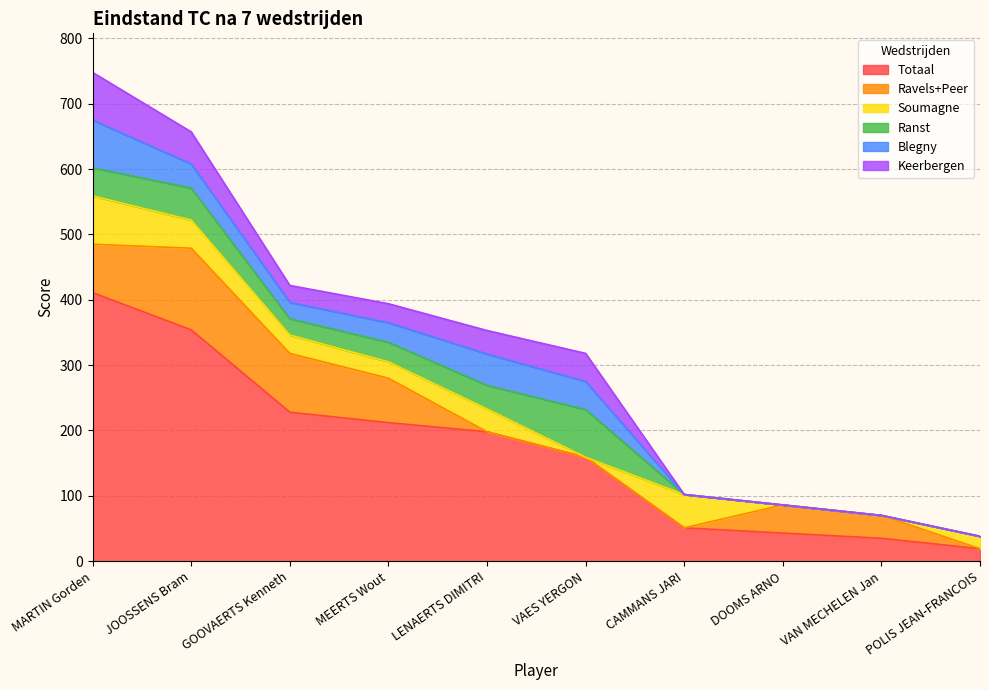

How many interior local valleys does the Keerbergen series have?

1